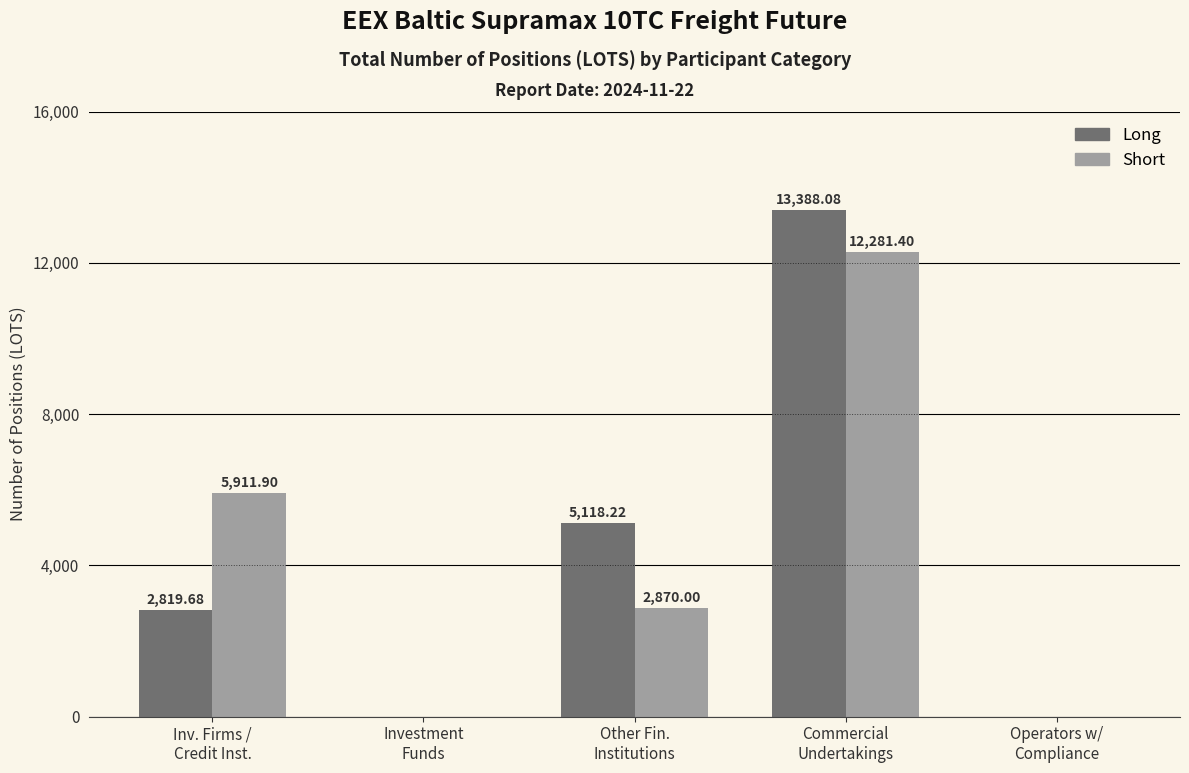

What is the average value of the Long series?

4265.2